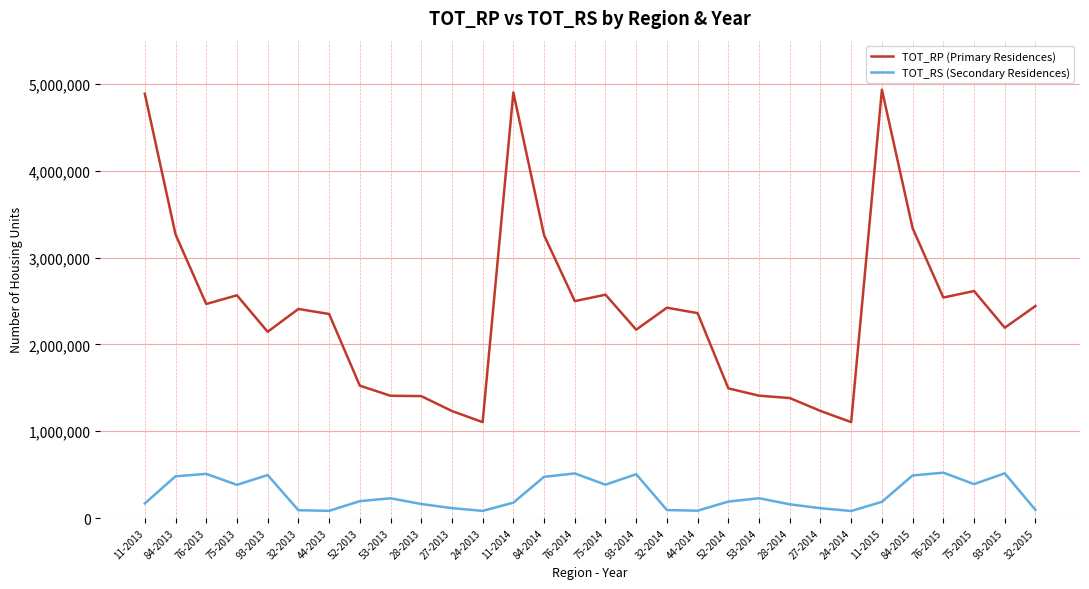

How many categories are shown in the chart?

30